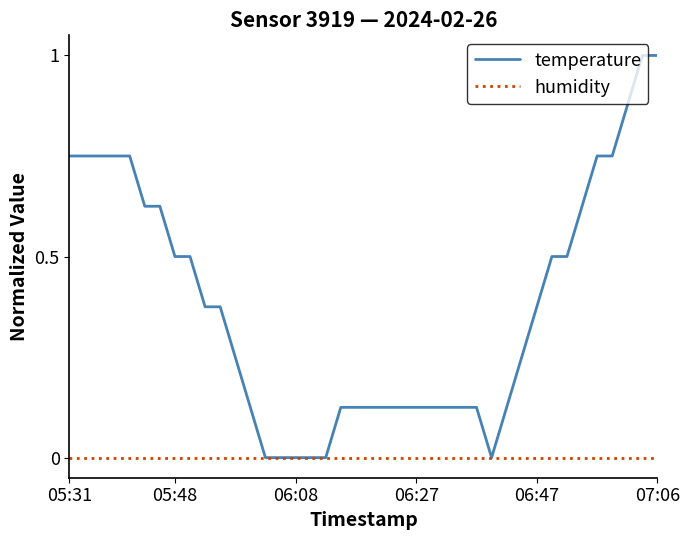

Which series has the widest spread of values?

temperature